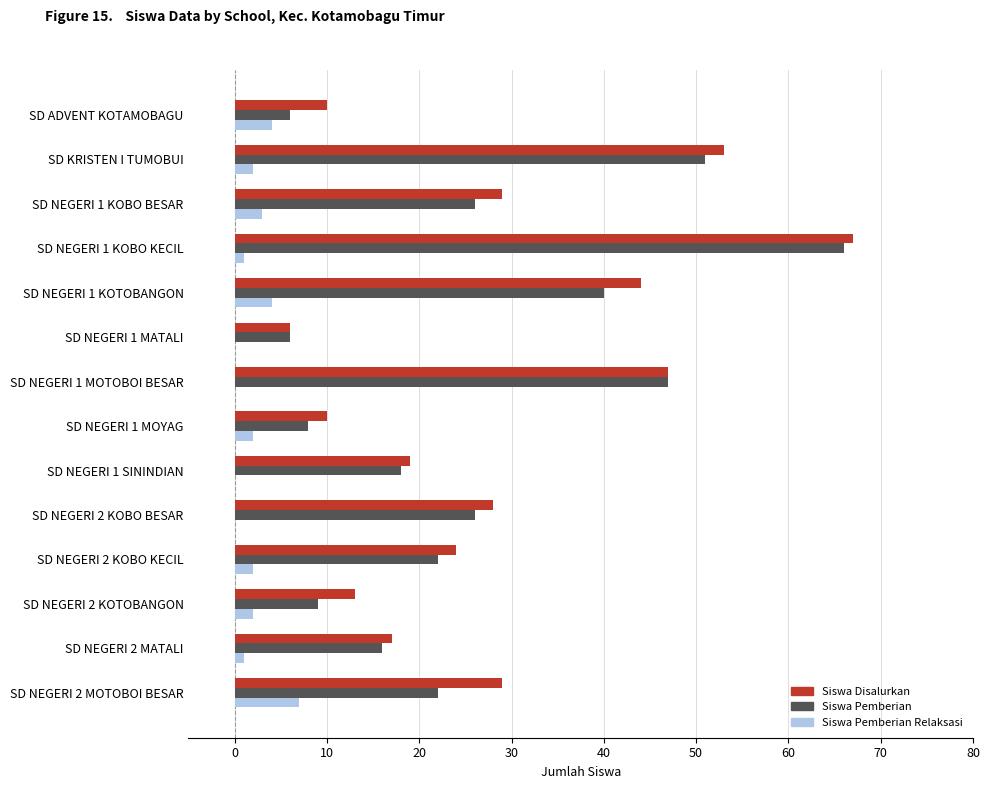

At which category is the sum across all series the highest?

SD NEGERI 1 KOBO KECIL